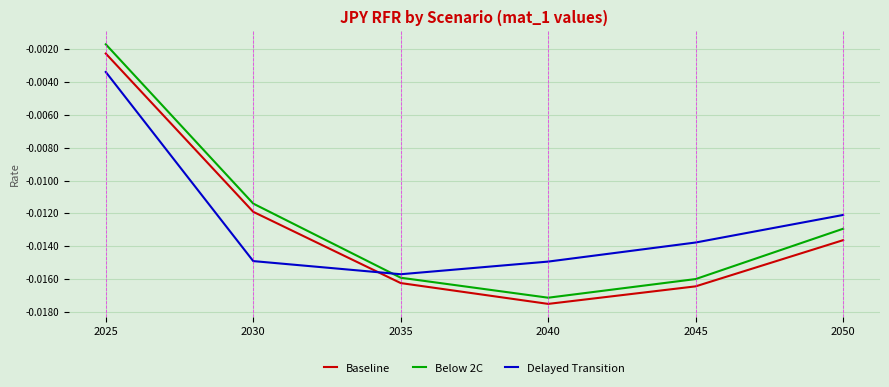

At which category is the sum across all series the highest?

2025